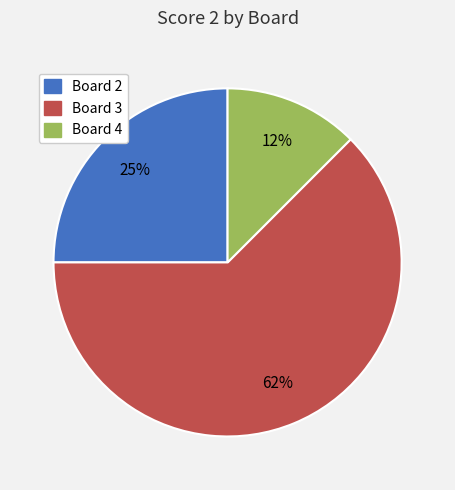

Does any single category account for the majority?

Yes